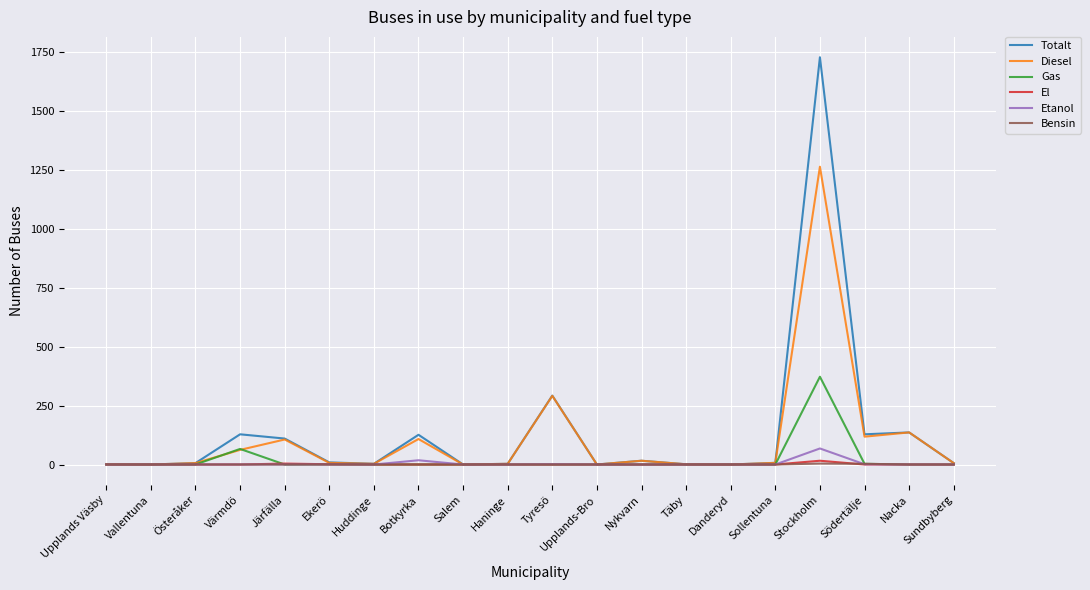

What are all the series names shown in the legend?

Totalt, Diesel, Gas, El, Etanol, Bensin